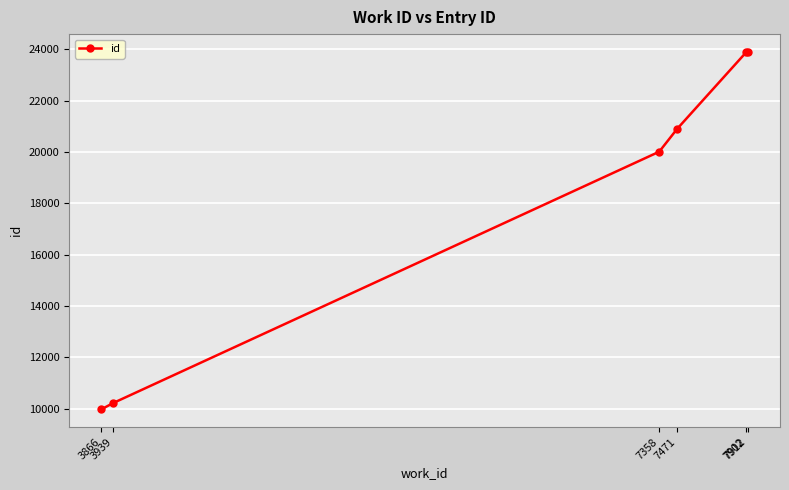

What is the value of the 3rd point from the left?

20013